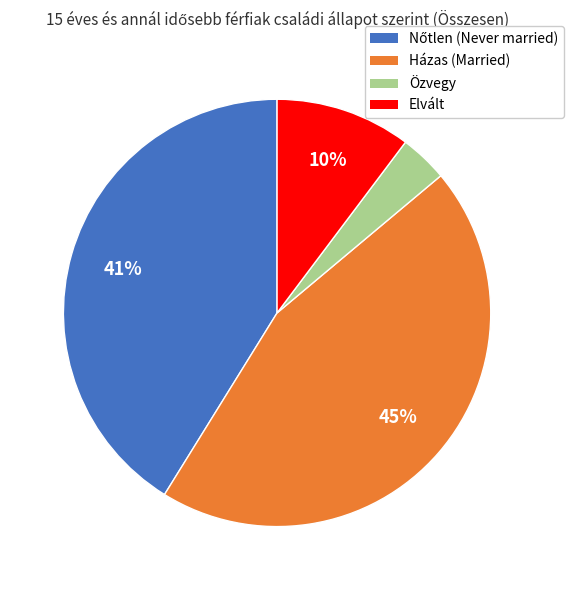

The Házas (Married) slice represents 56% of the pie. True or false?

False